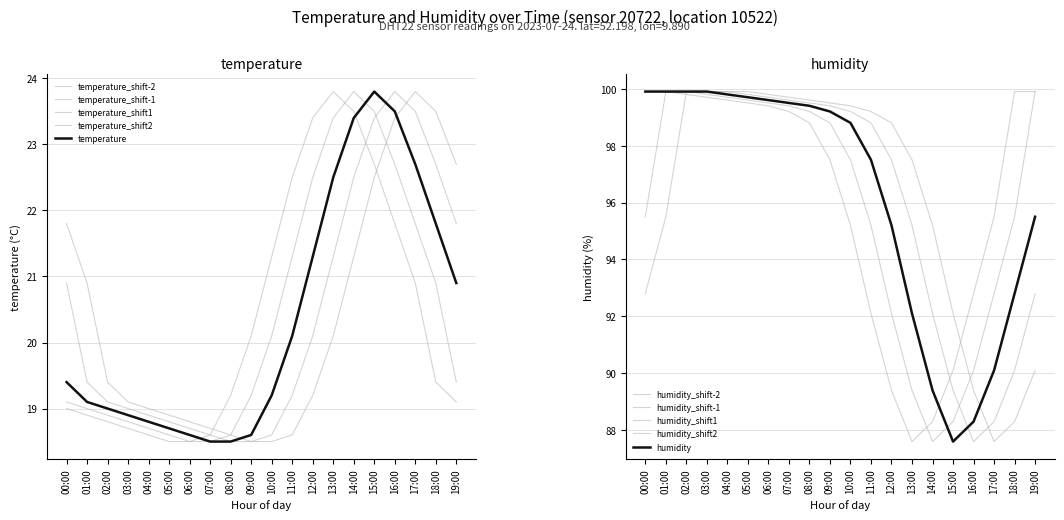

What is the value of the temperature point at the 16th from the left?

23.8